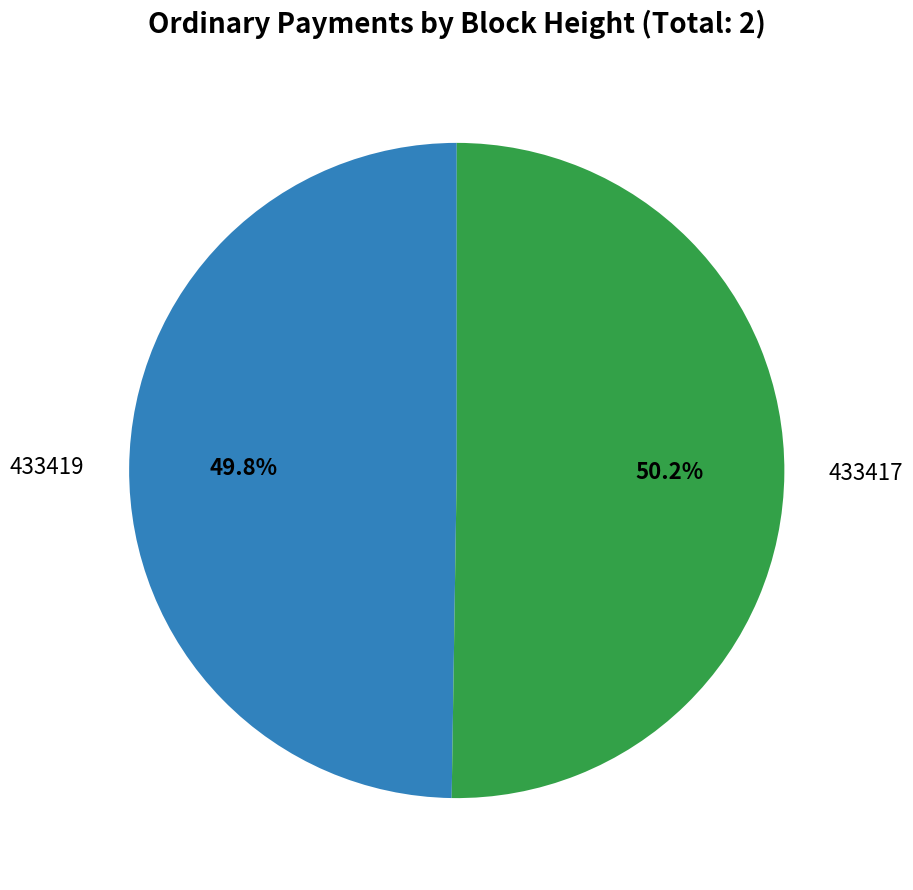

Approximately how many times larger is the value at 433419 compared to 433417?

1.0